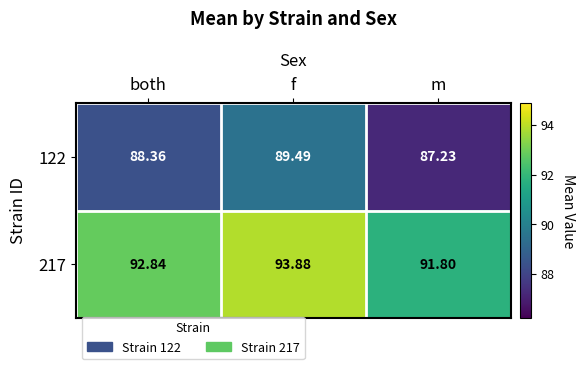

Where does the 122 series first go above 88?

both